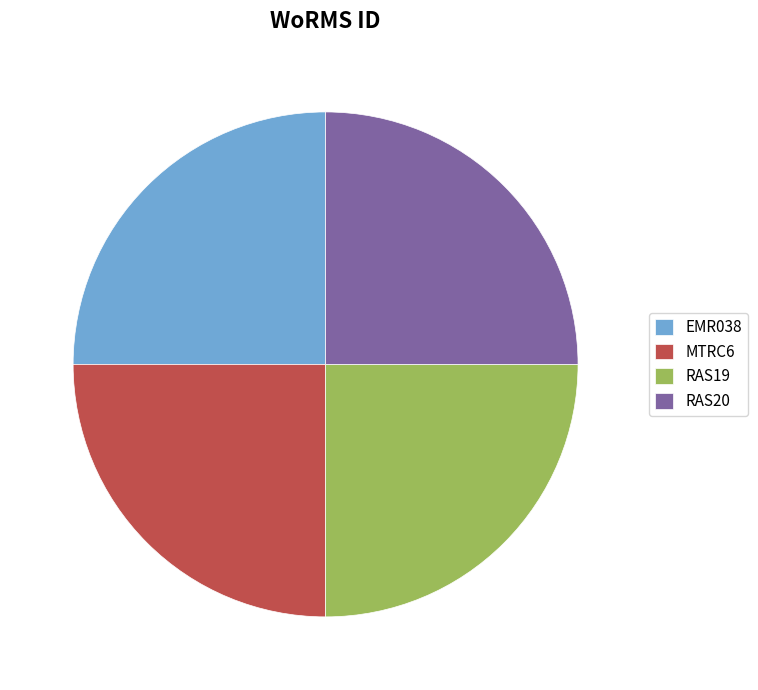

Approximately how many times larger is the value at EMR038 compared to RAS19?

1.0